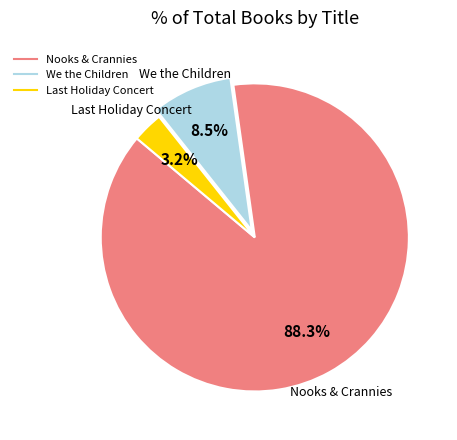

How many slices are in this pie chart?

3